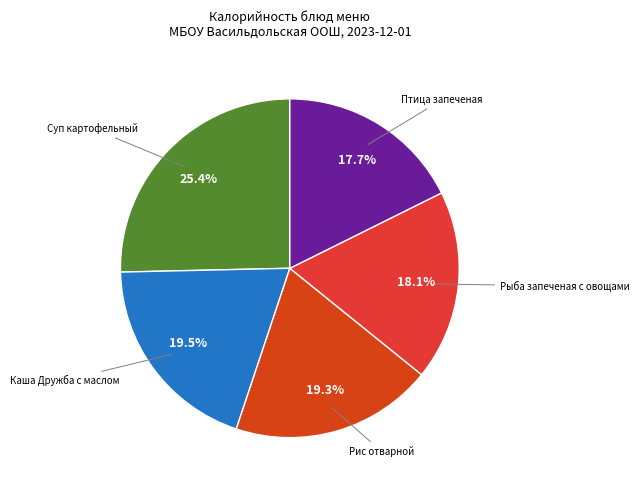

Does Суп картофельный represent more than half of the total?

No